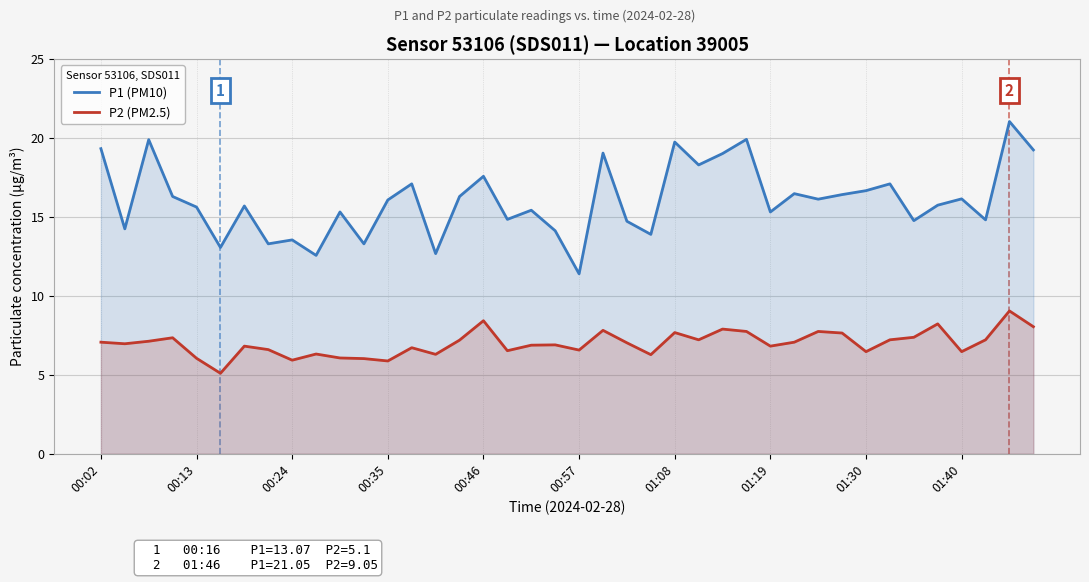

How many lines are shown in the chart?

2